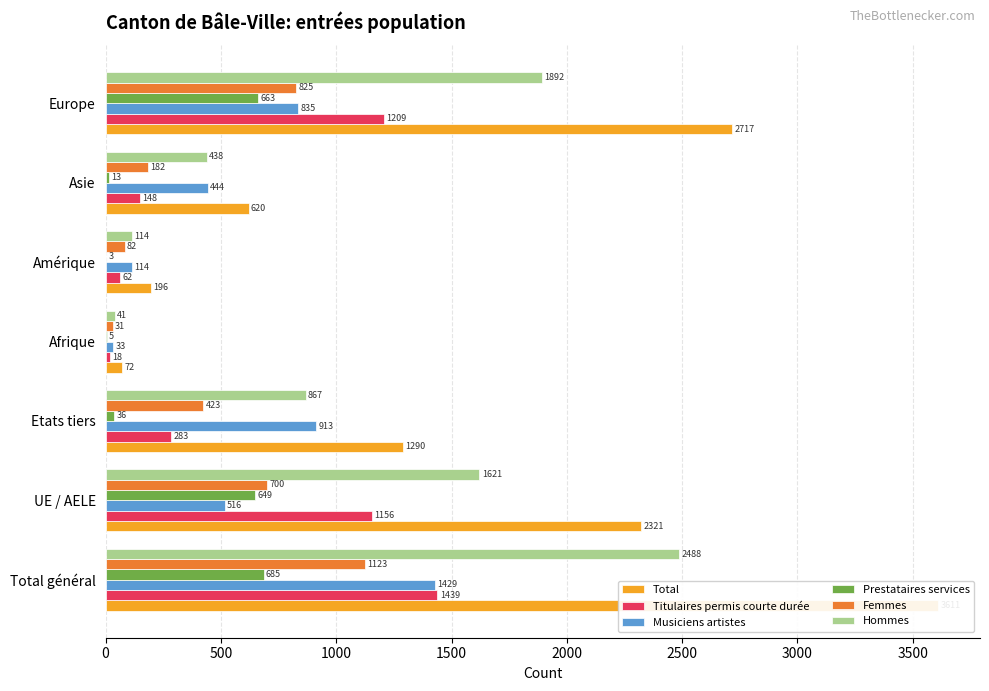

What is the value of the Hommes bar at the 3rd from the left?

867